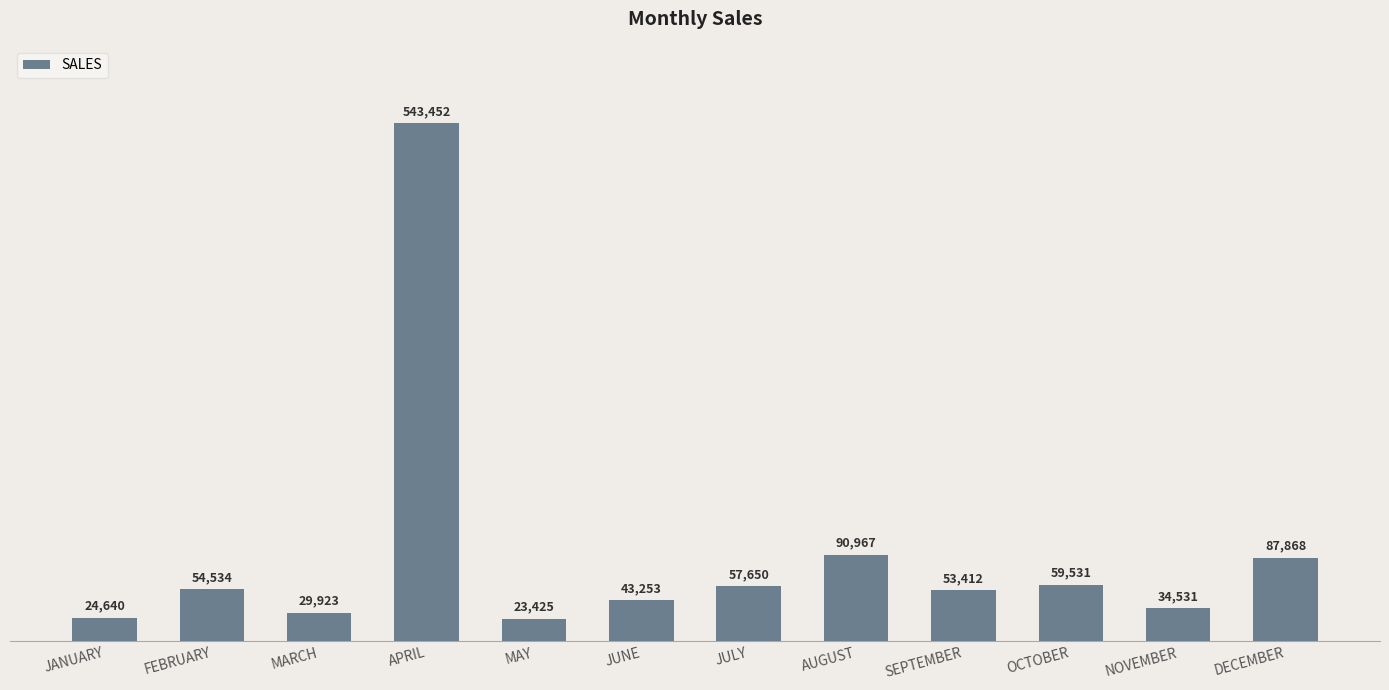

The chart shows a value of 61666 at NOVEMBER. True or false?

False